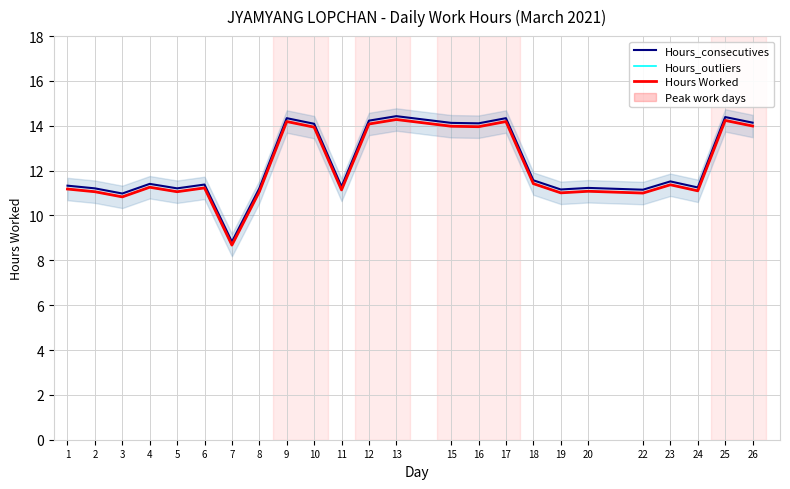

True or false: Hours_outliers has a value of 14.2 at 17.

True